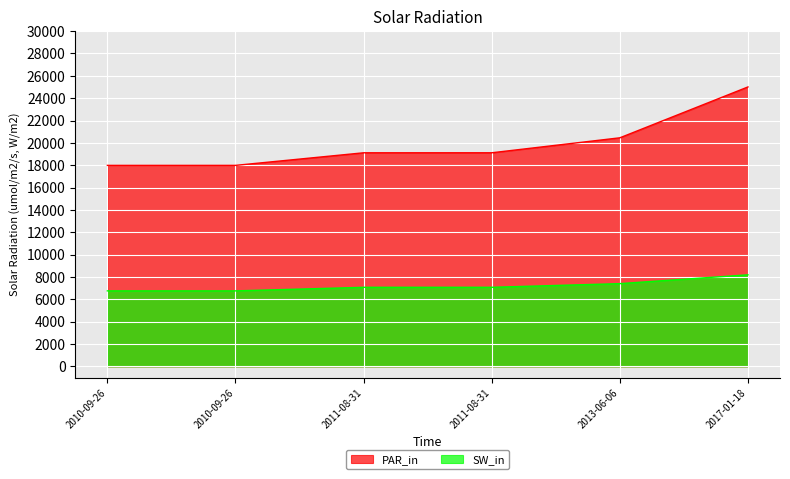

The value of SW_in at 2010-09-26 is 10379. True or false?

False